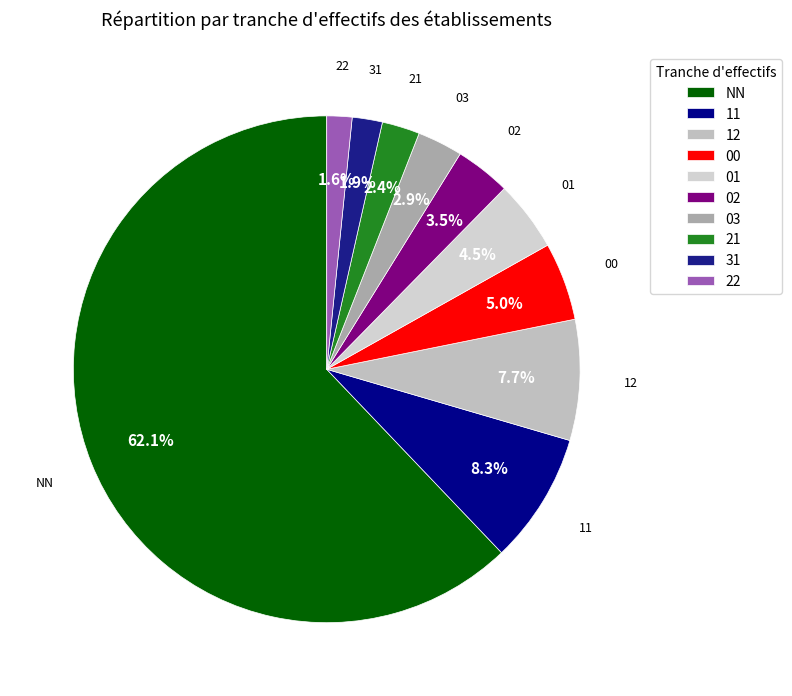

To the nearest percent, what is the difference between the largest and smallest slice percentages?

61%